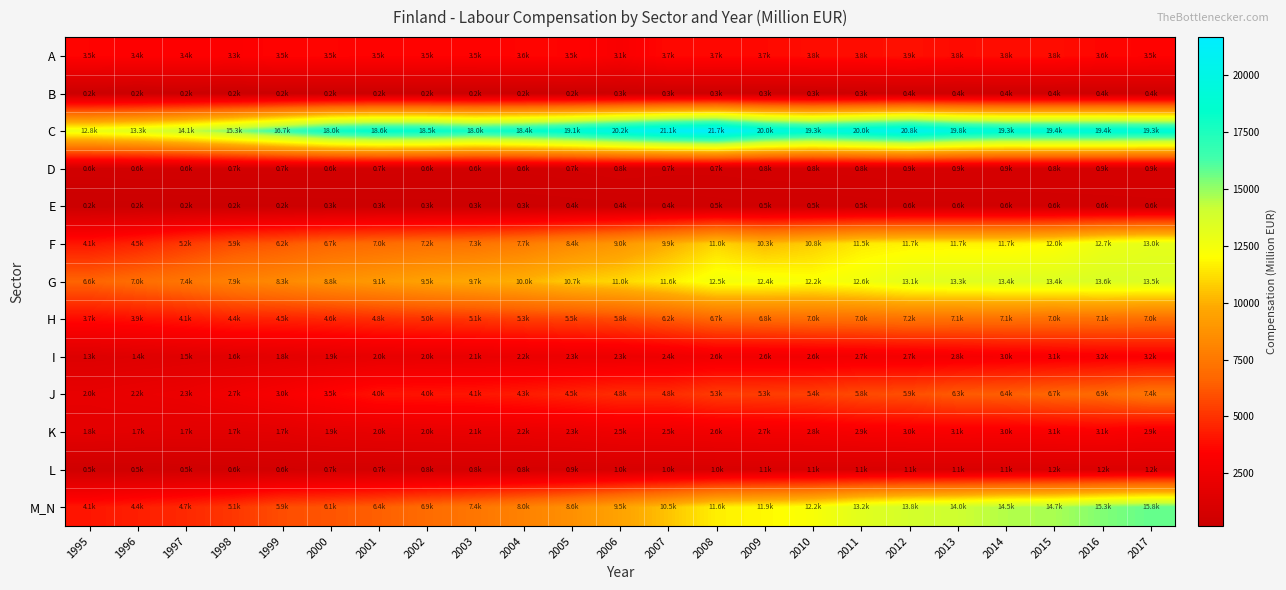

What is the total value across all series at 2005?

67163.0